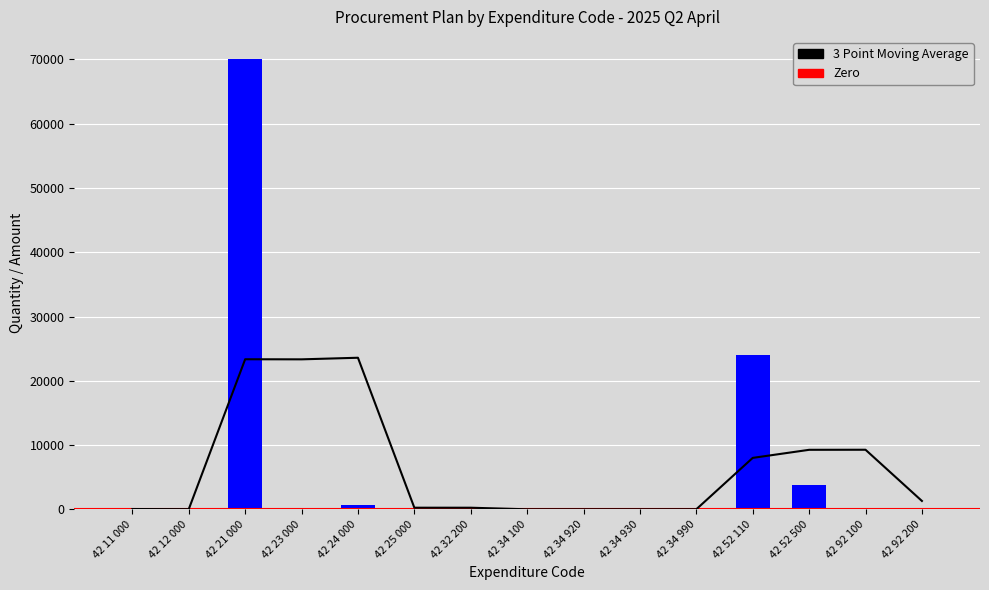

Reading left to right, transcribe all the data shown in this chart.

42 11 000=52	42 12 000=1	42 21 000=70000	42 23 000=11	42 24 000=744	42 25 000=20	42 32 200=1	42 34 100=8	42 34 920=20	42 34 930=4	42 34 990=20	42 52 110=24000	42 52 500=3770	42 92 100=50	42 92 200=100